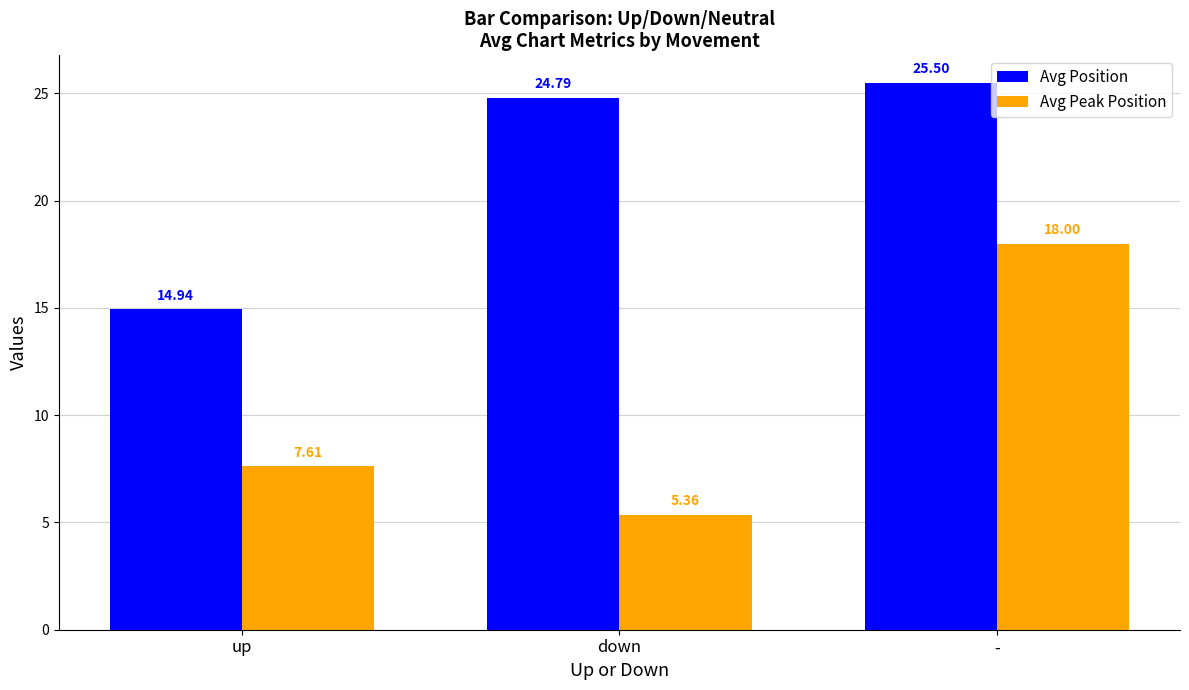

What are all the series names shown in the legend?

Avg Position, Avg Peak Position